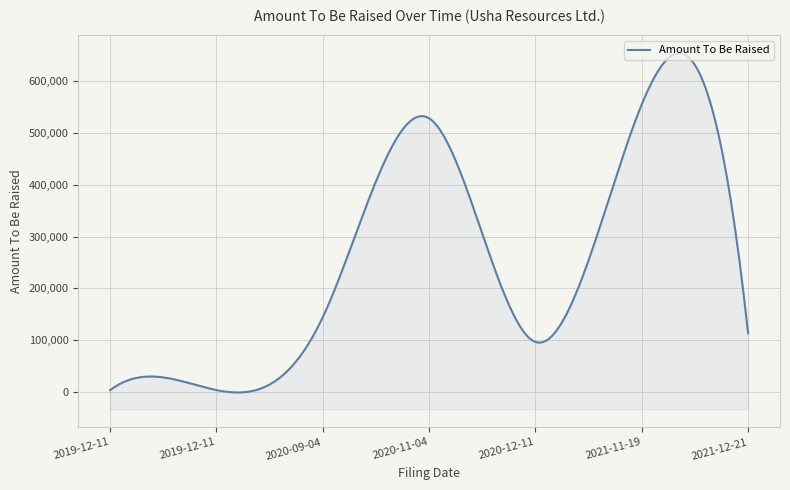

Which category has the lowest value across all series?

2019-12-11